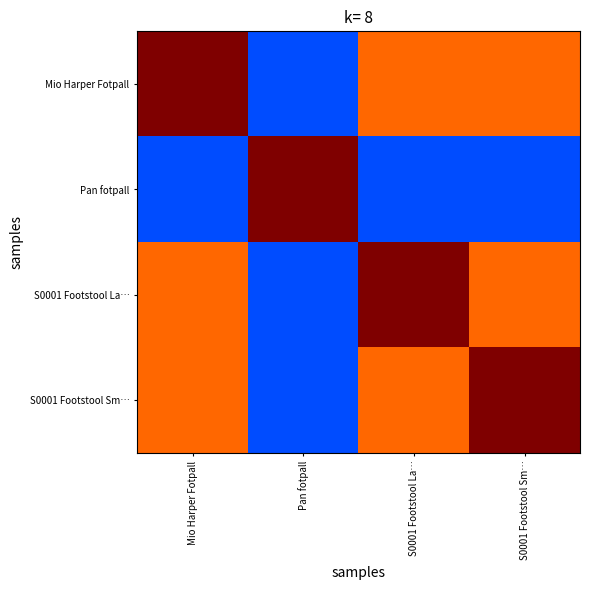

At how many categories does at least one series exceed 3?

4